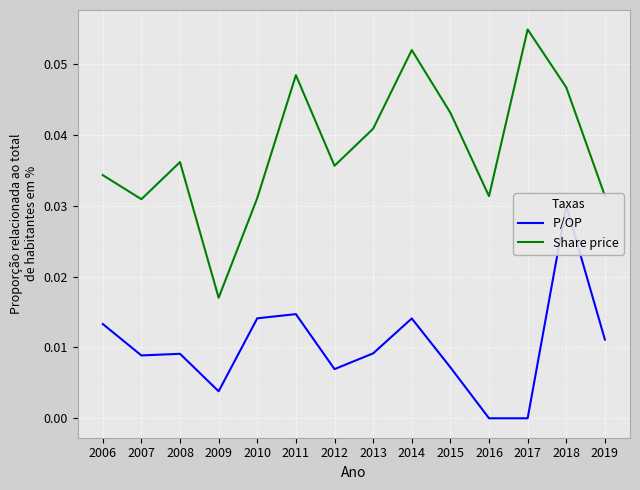

True or false: P/OP and Share price intersect in this chart.

False